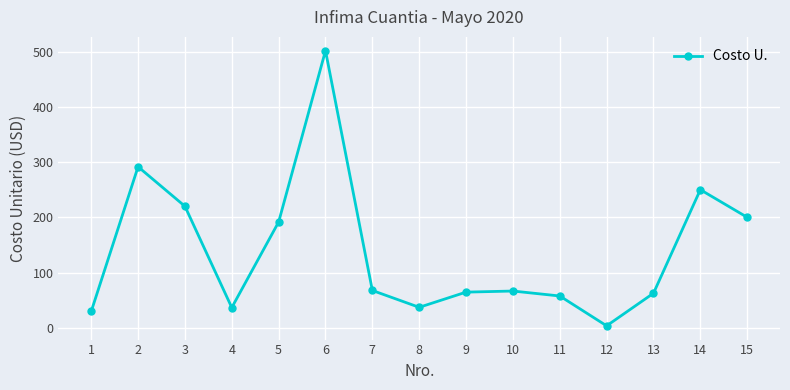

At which category does the data reach its first local peak?

2